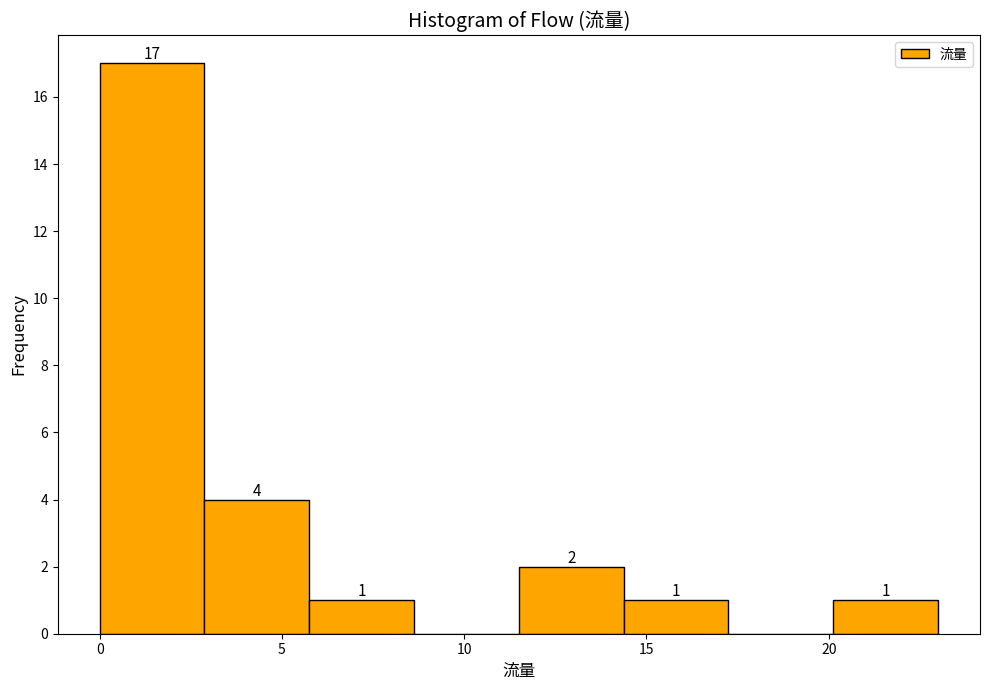

Over which range of the x-axis is the bar tallest?

0.0 to 3.0